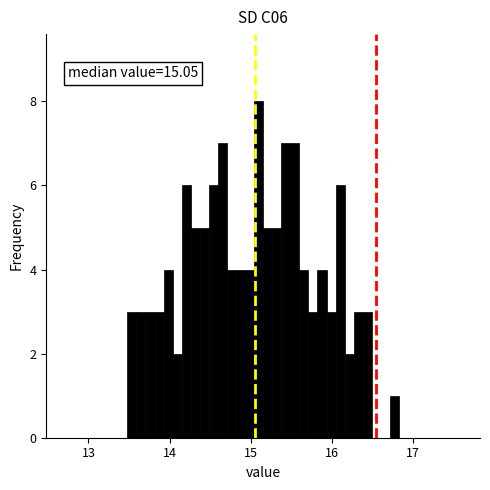

Read against the x-axis, roughly where is the centre of the tallest bar?

15.1